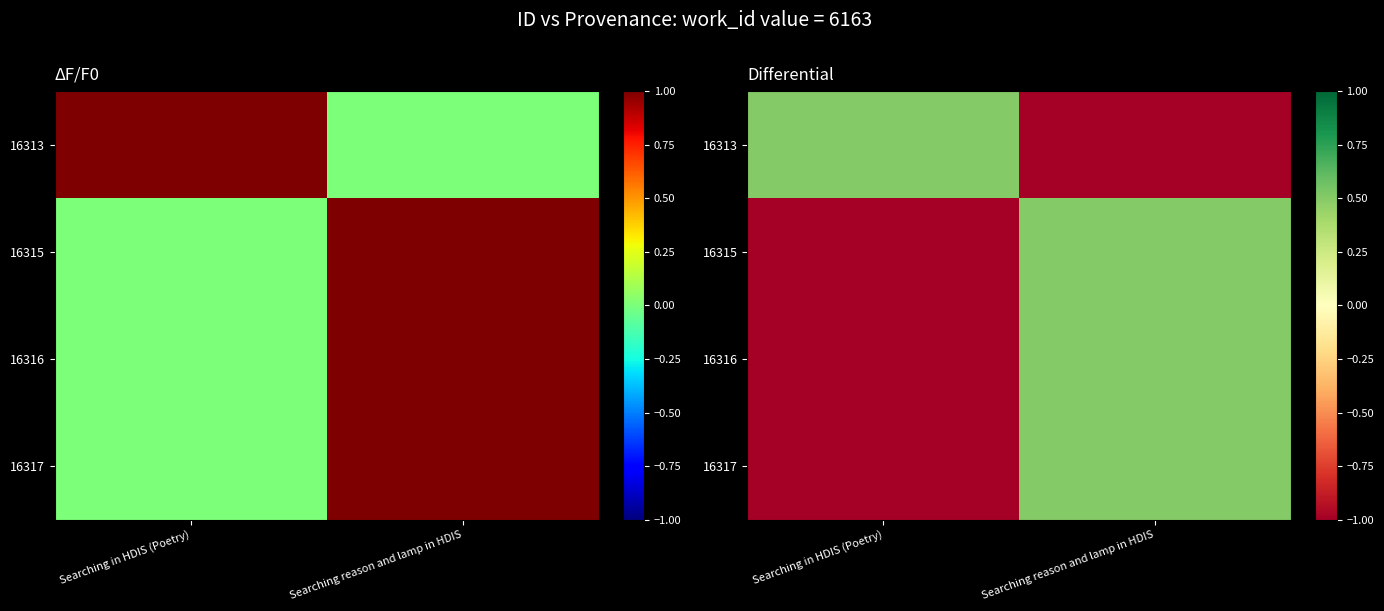

Which series changed the most between Searching in HDIS (Poetry) and Searching reason and lamp in HDIS?

16313